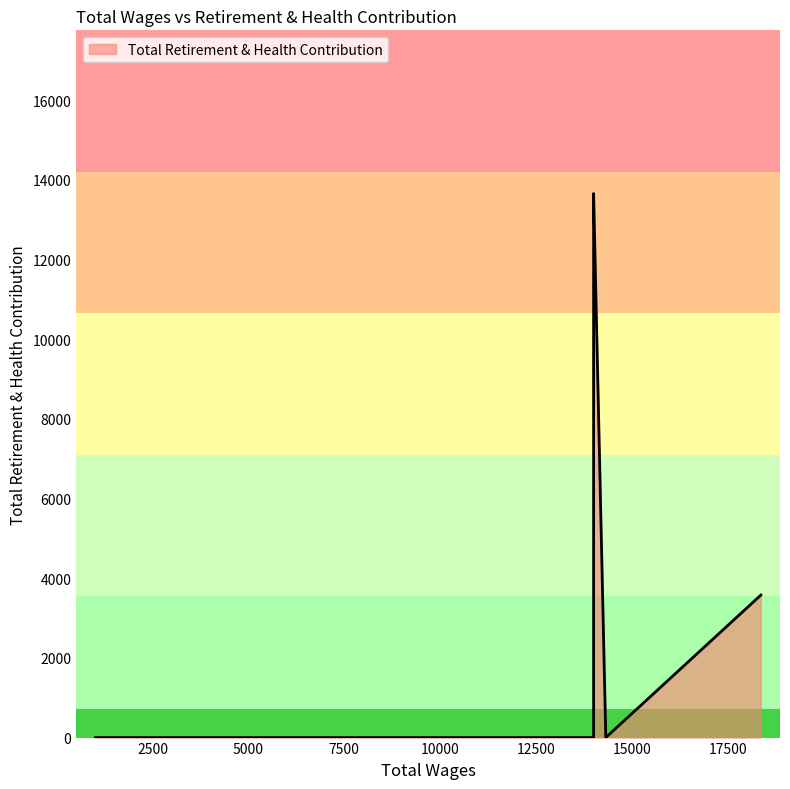

What is the change in value from 14322.0 to 14004.0?

+13657